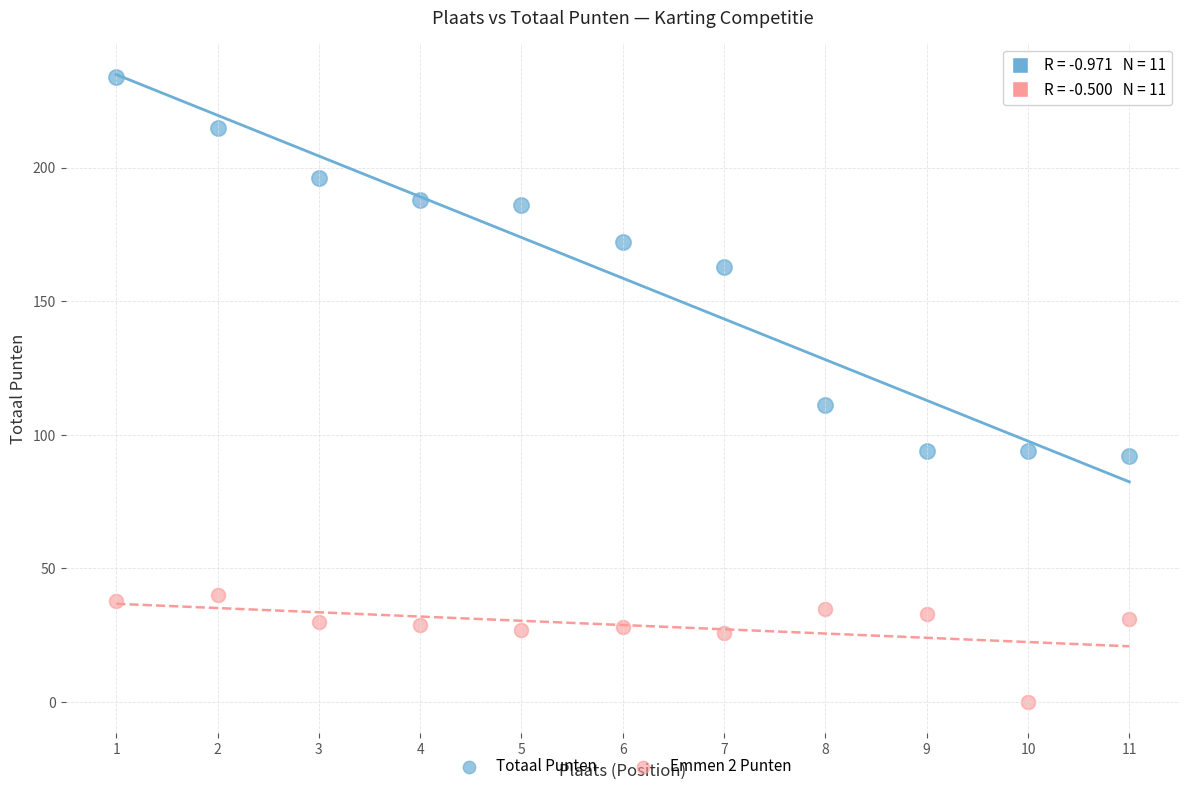

Which series contains the highest Y value?

Totaal Punten